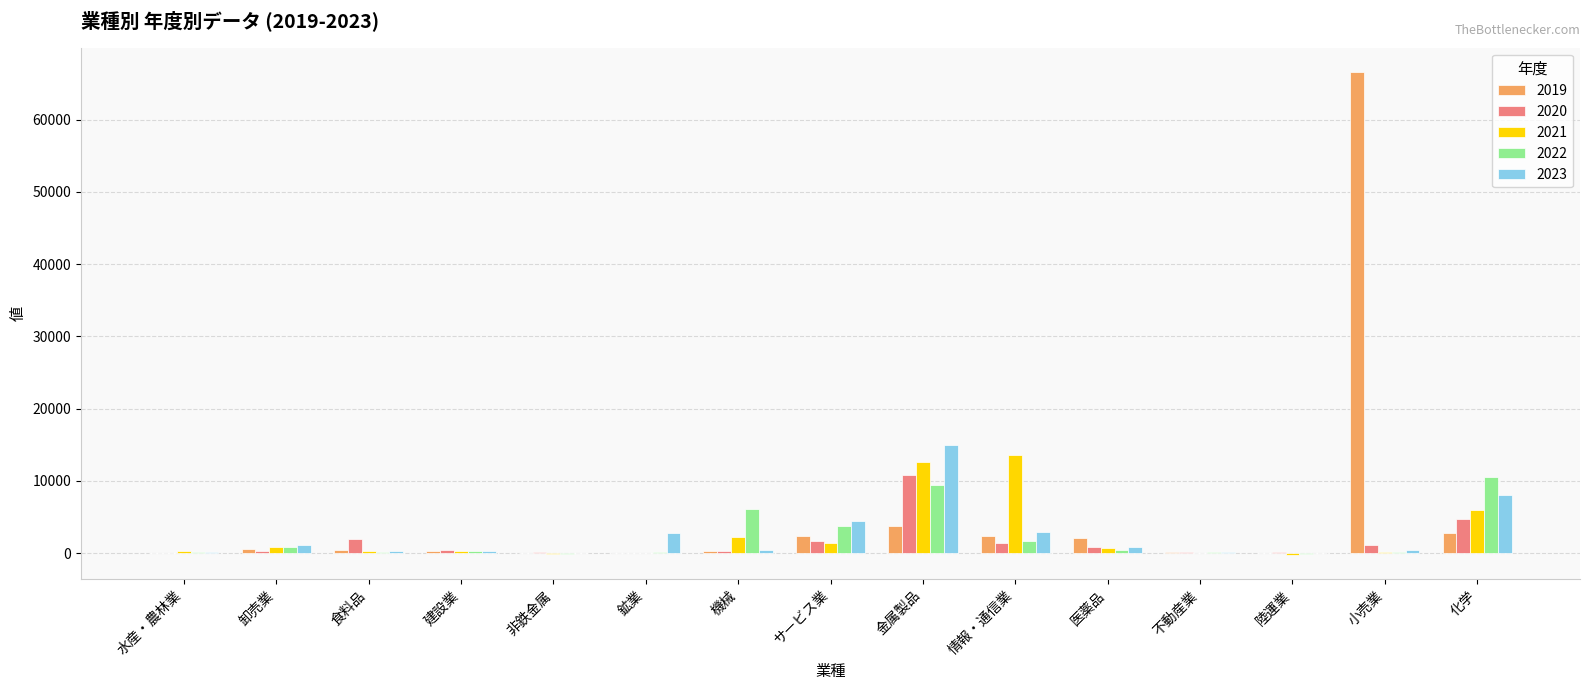

True or false: 2022 has a value of 18760.0 at 化学.

False